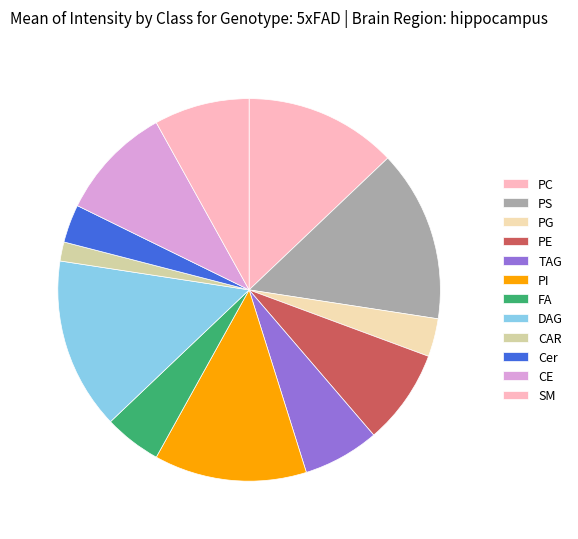

How many segments does this pie chart have?

12